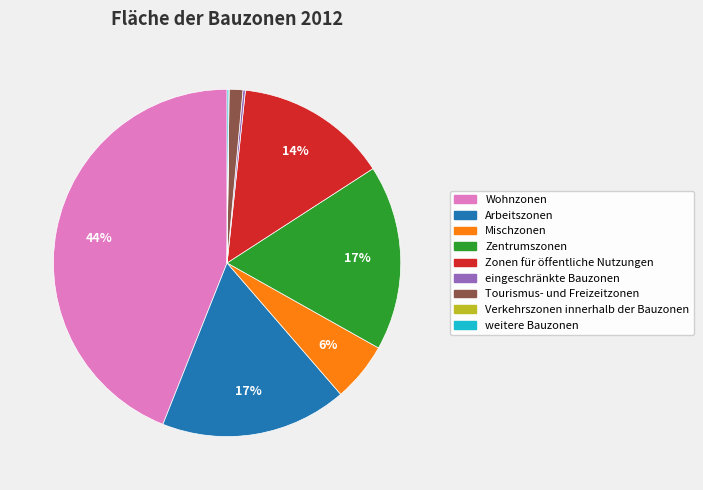

Which has a higher value, Wohnzonen or Tourismus- und Freizeitzonen?

Wohnzonen